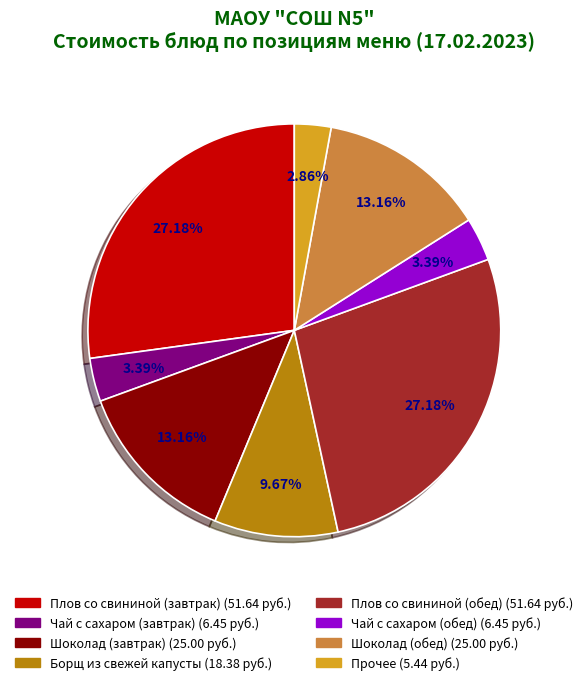

How many slices are in this pie chart?

8